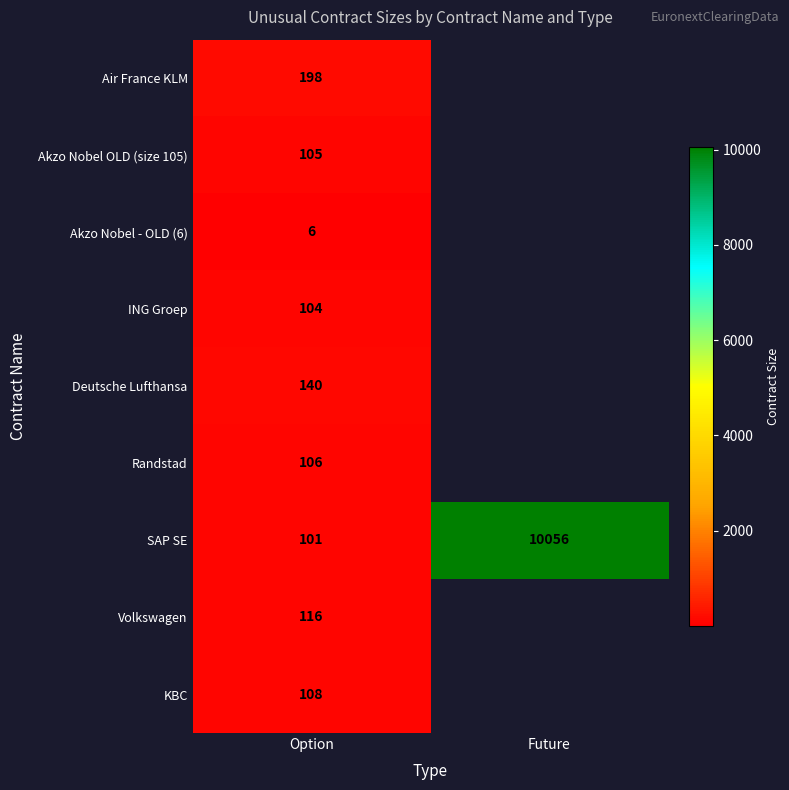

What is the spread (max minus min) of values at Option?

192